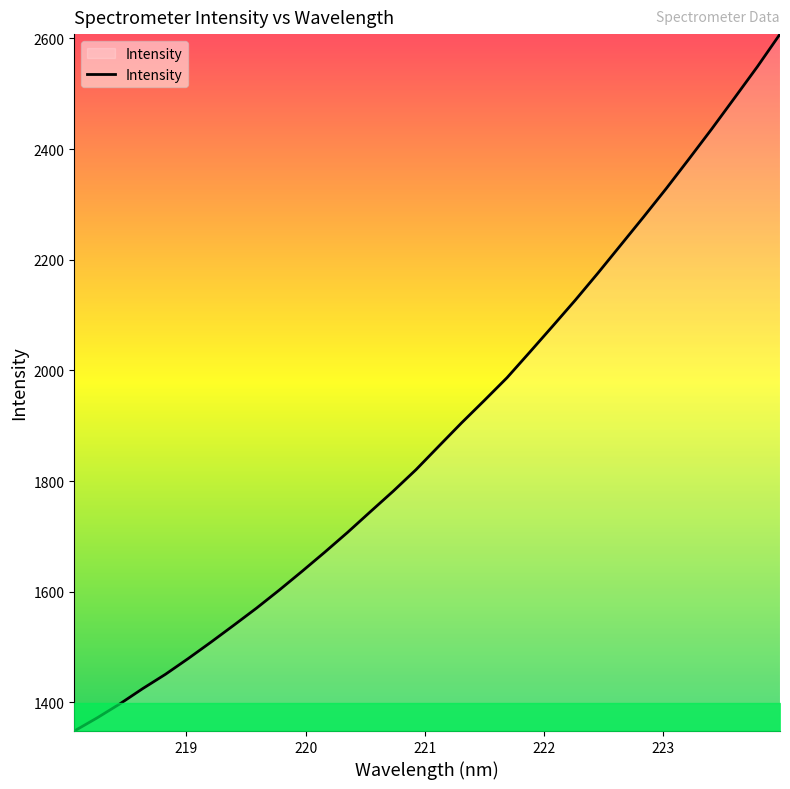

What is the minimum value shown in the chart?

1348.2